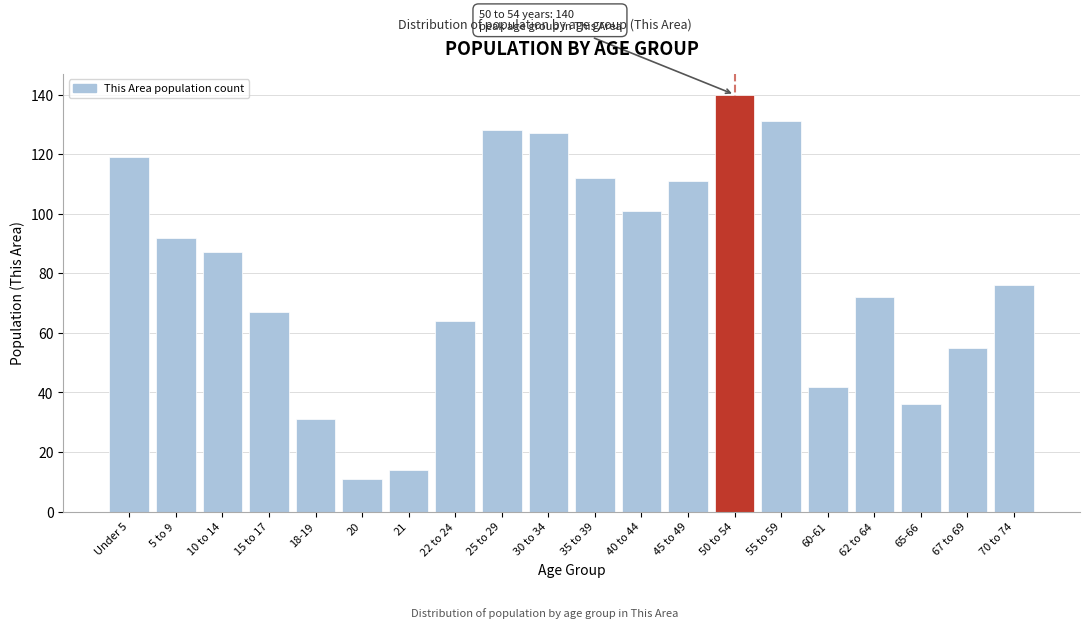

Reading right to left, what are all the values shown in this chart?

76	55	36	72	42	131	140	111	101	112	127	128	64	14	11	31	67	87	92	119